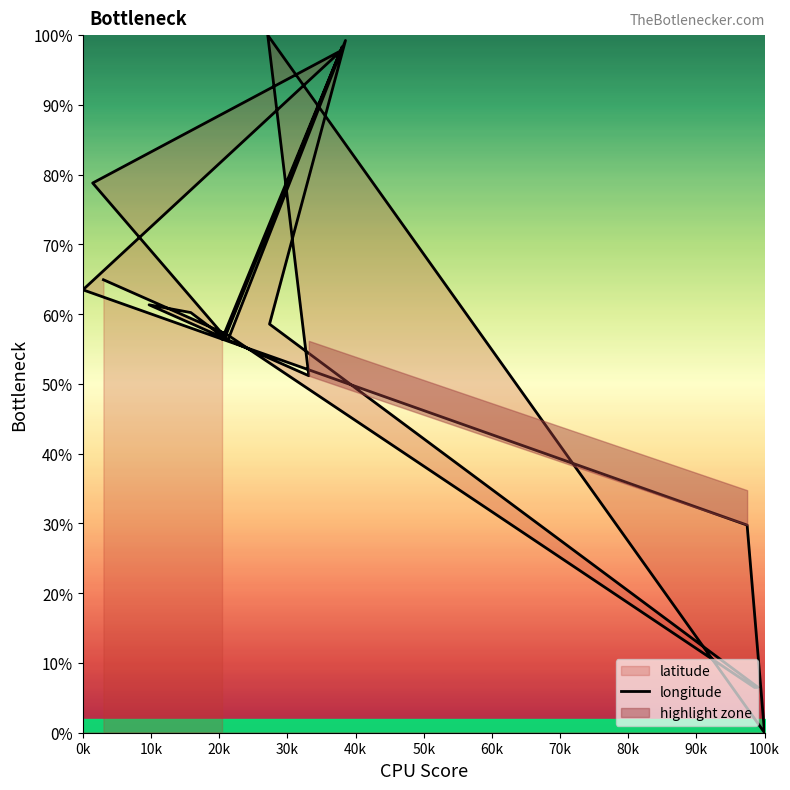

How many positive values are there?

18